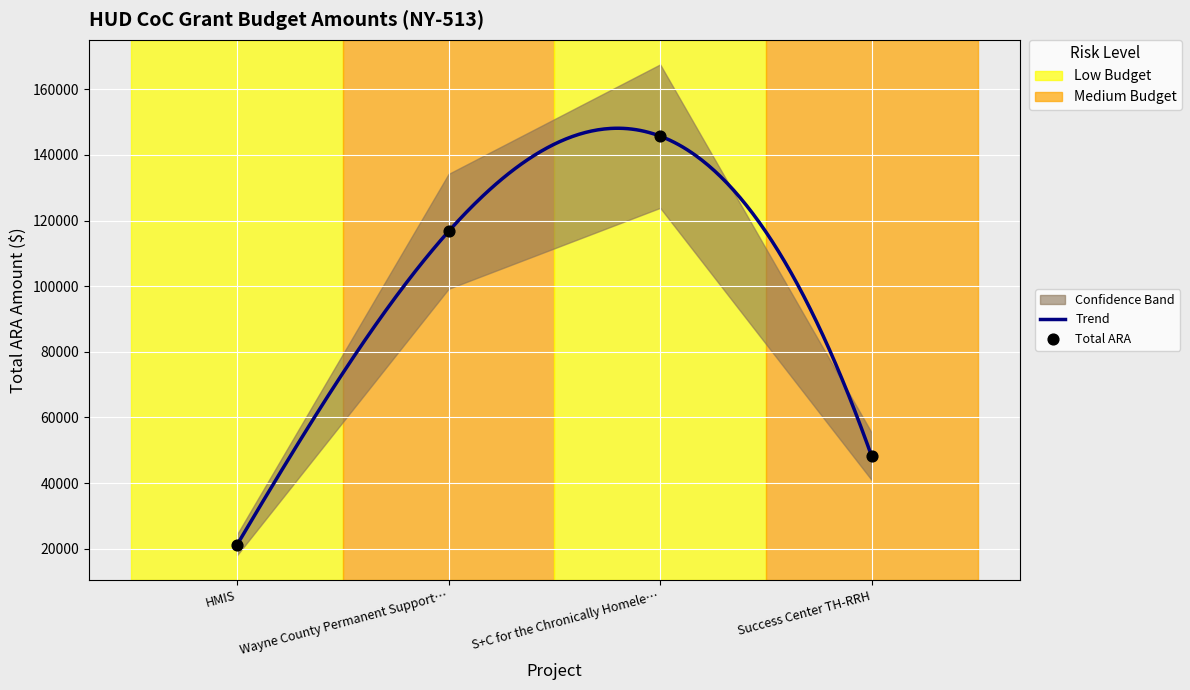

What is the lowest value of the Trend series?

21185.0